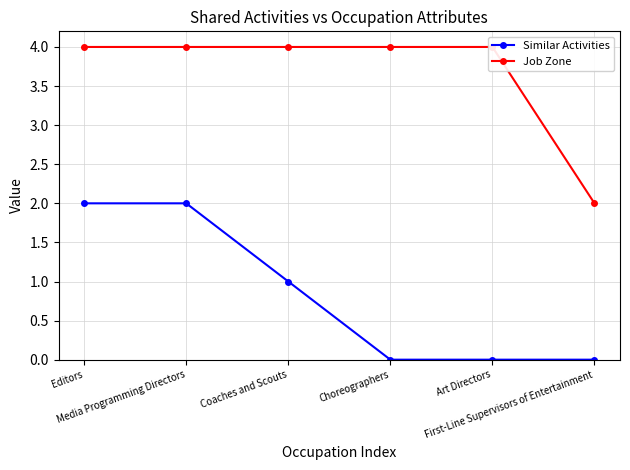

At which label does Similar Activities first exceed 1?

Editors